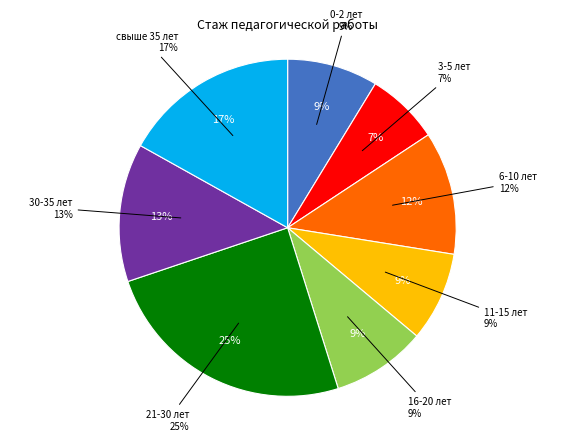

Is it true that 16-20 лет is 15% of the pie?

False